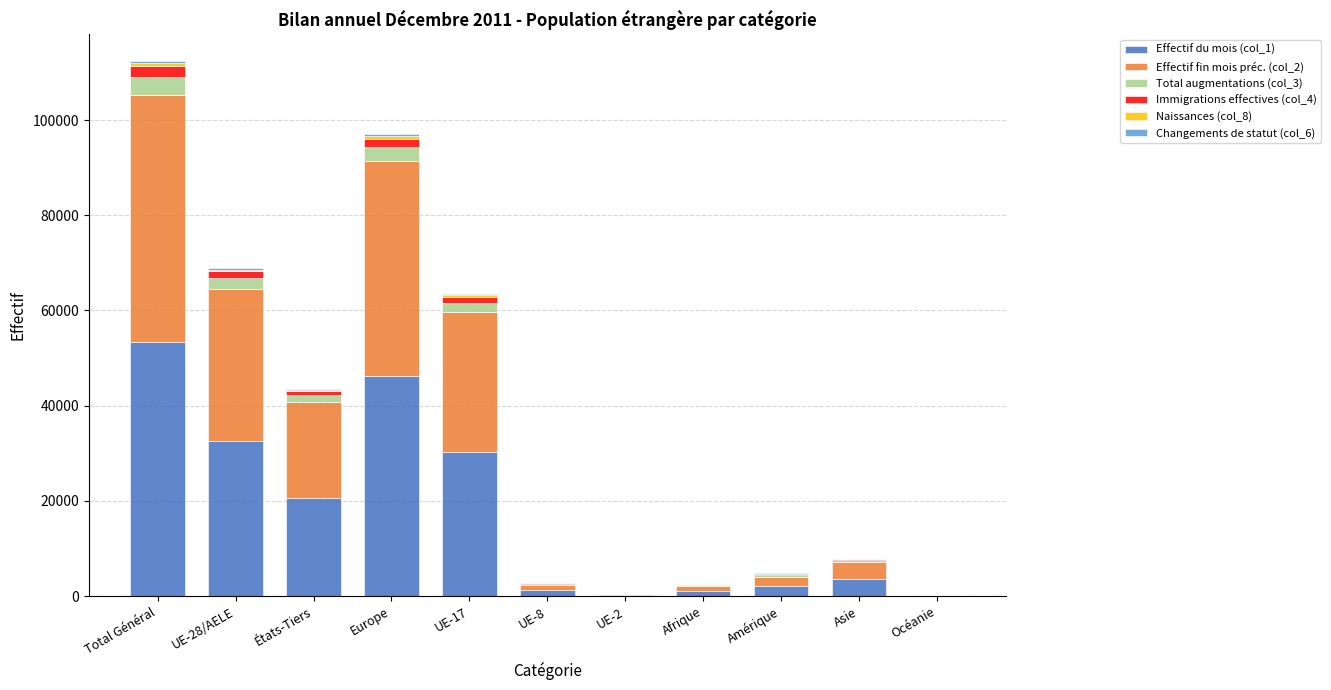

Which category has the highest value in the Effectif du mois (col_1) series?

Total Général